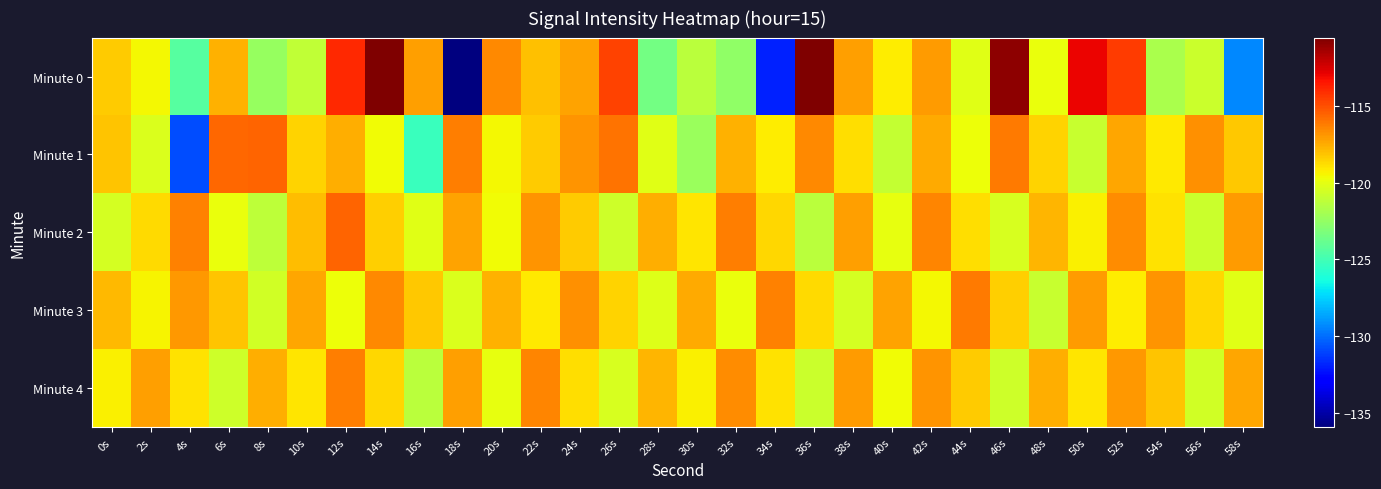

At 46s, list the series in order from smallest to largest.

Minute 4, Minute 2, Minute 3, Minute 1, Minute 0